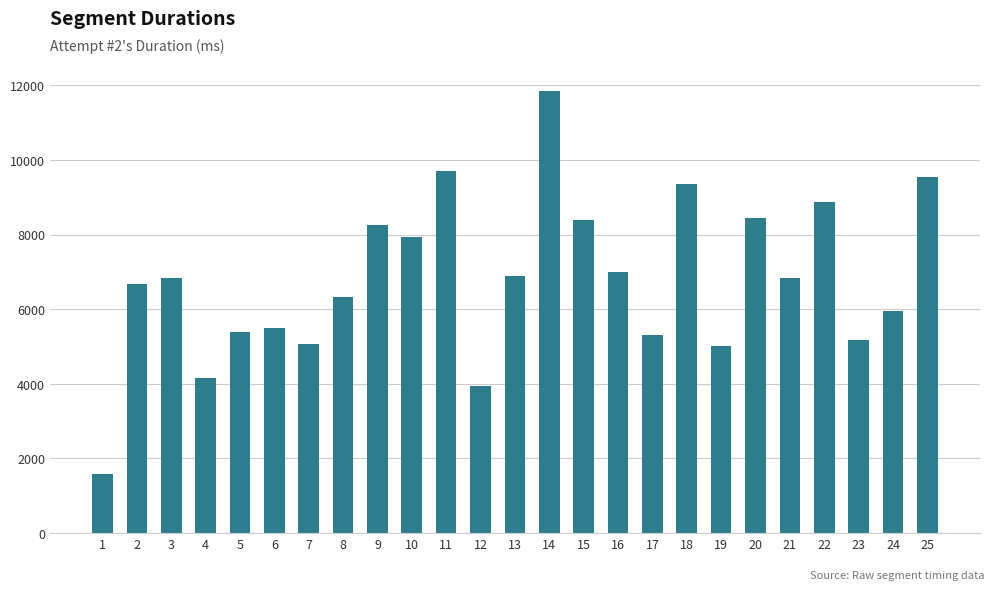

What is the minimum value shown in the chart?

1577